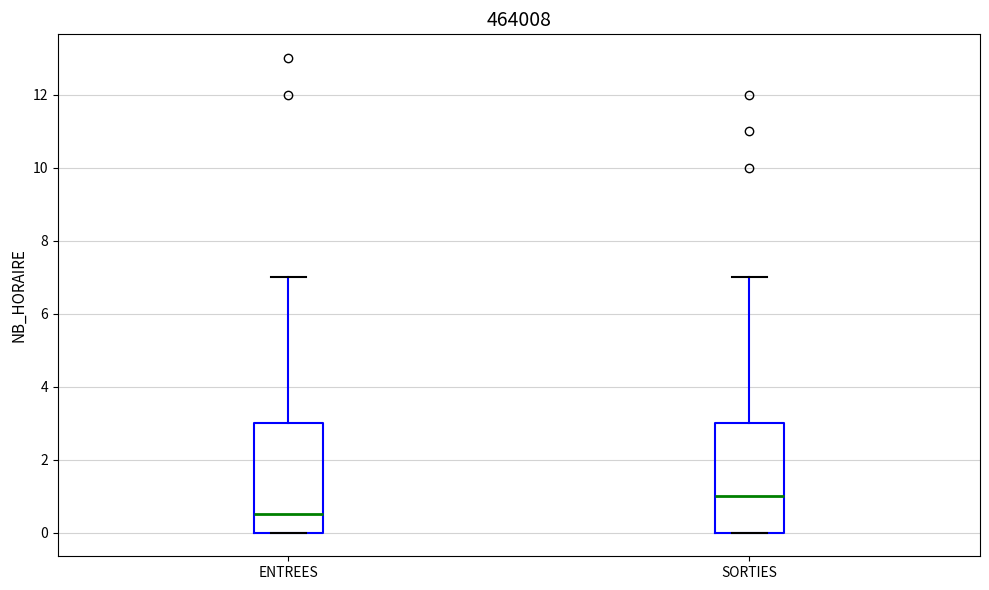

Where does the median line of the box for ENTREES sit on the y-axis? The values are not printed on the chart, so give them approximately, as read against the axis.

0.6